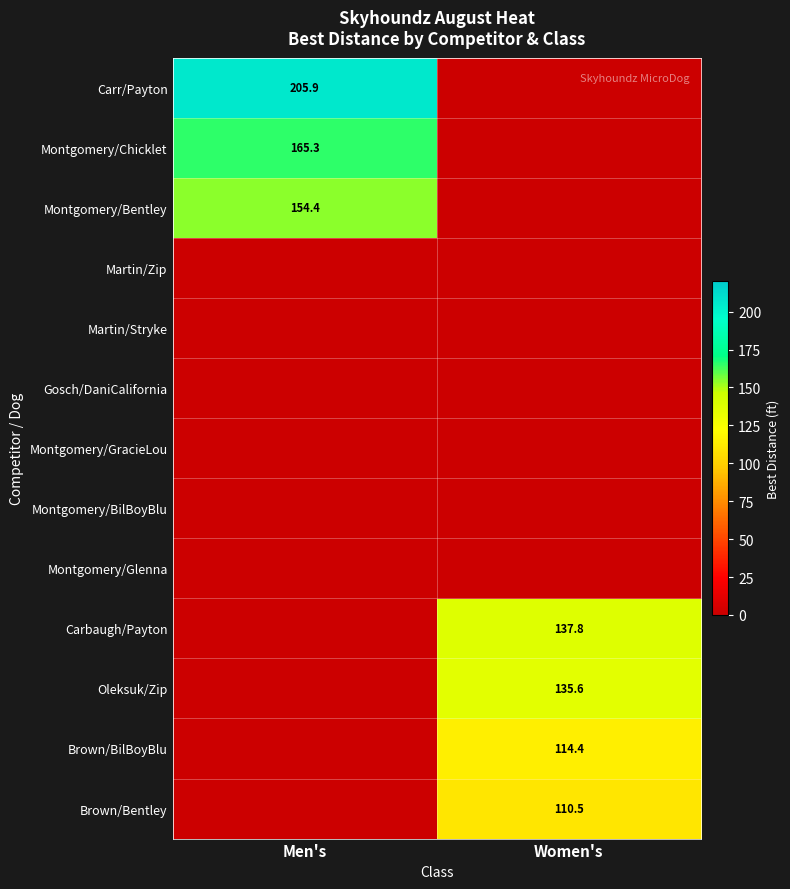

Is it true that Brown/BilBoyBlu equals 114.4 at Women's?

True